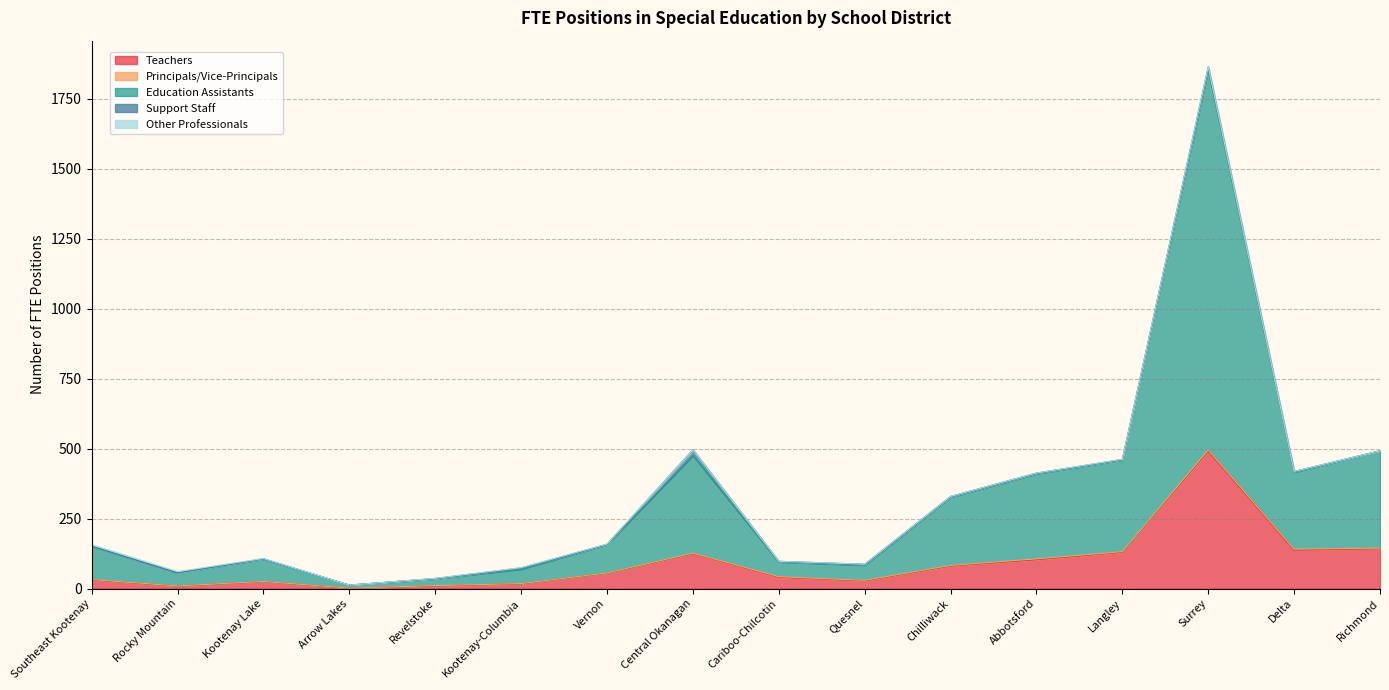

The Principals/Vice-Principals series shows -2.7 at Kootenay-Columbia. True or false?

False